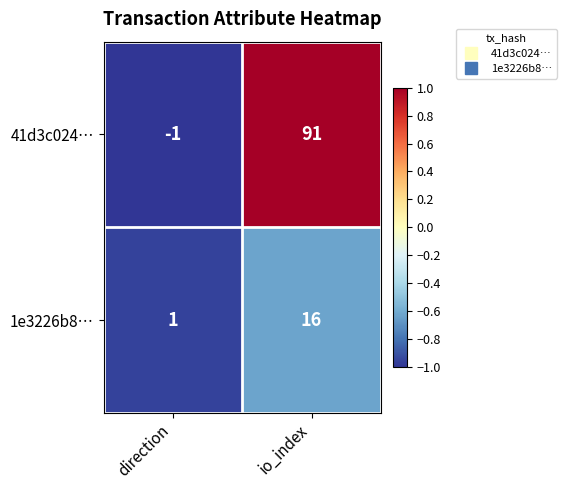

At io_index, list the series in order from largest to smallest.

41d3c024…, 1e3226b8…